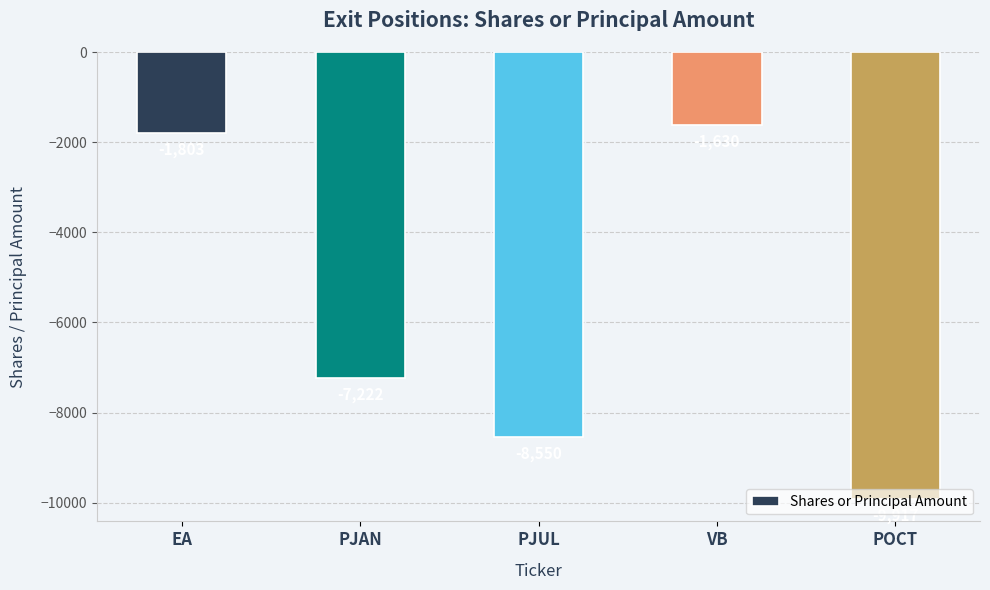

List the labels in order of value, smallest first.

POCT, PJUL, PJAN, EA, VB